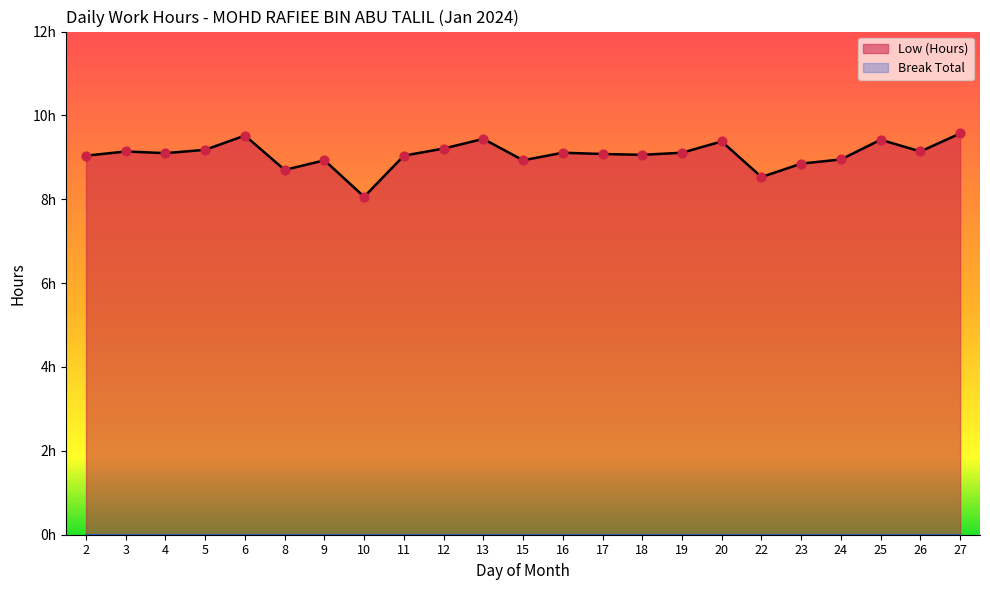

Between 13 and 24, which is larger?

13